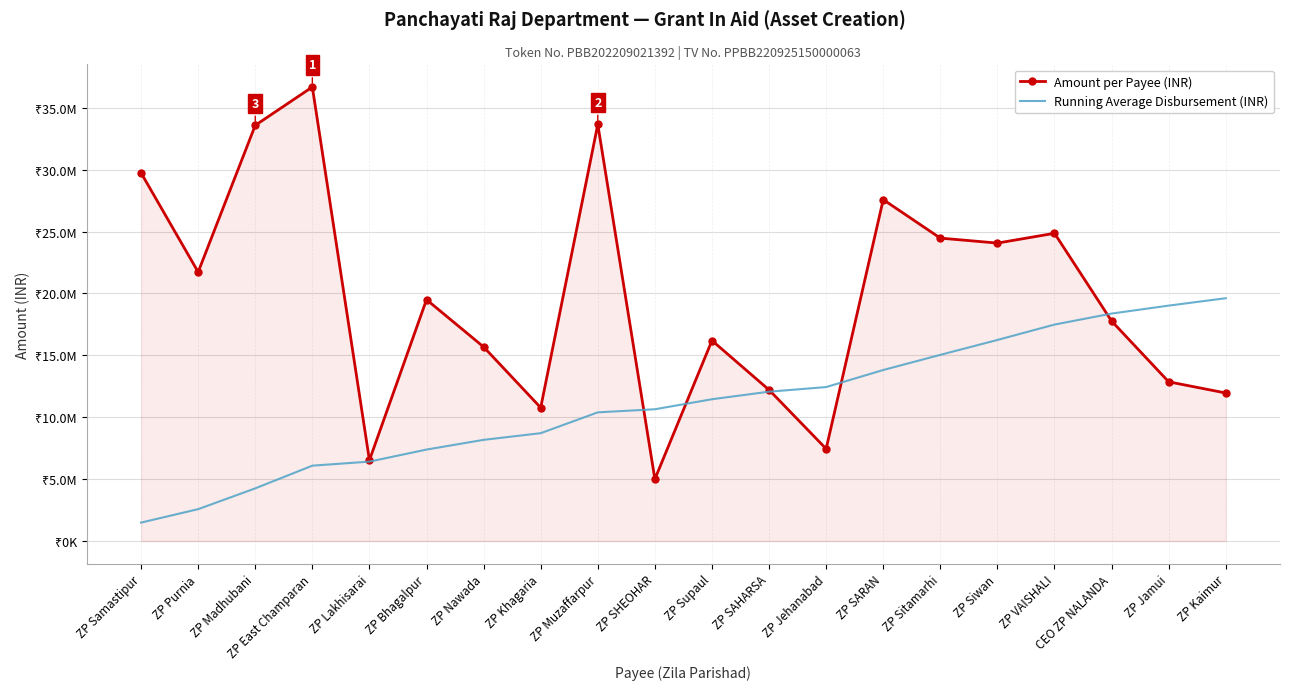

What is the minimum value shown in the chart?

1487183.2